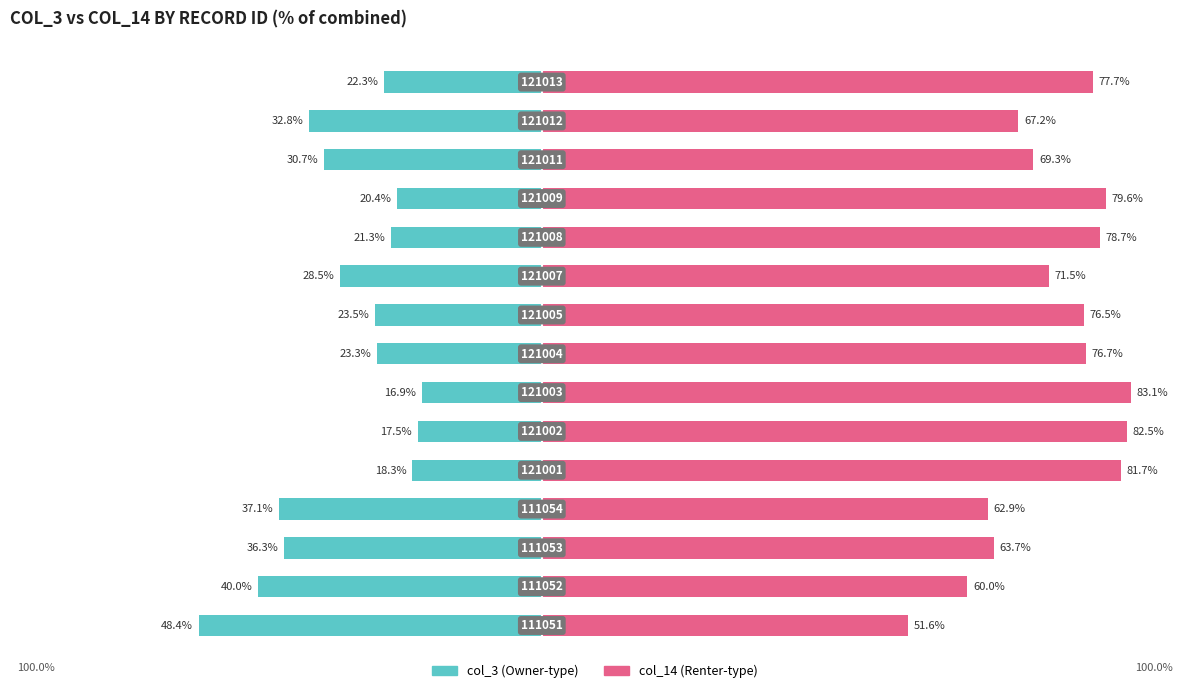

Which series has the widest spread of values?

col_3